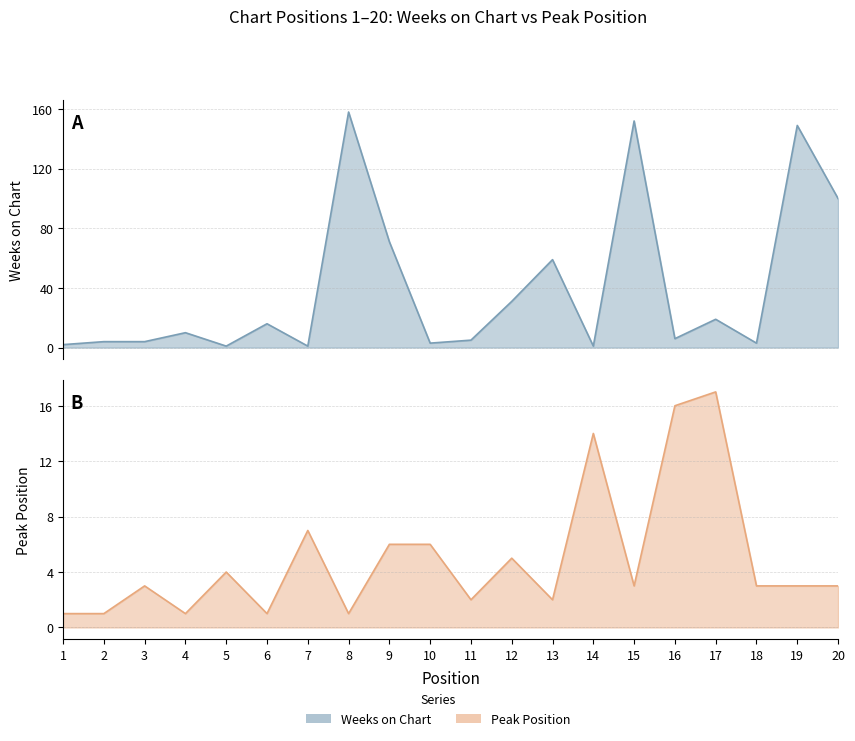

How many lines are shown in the chart?

2